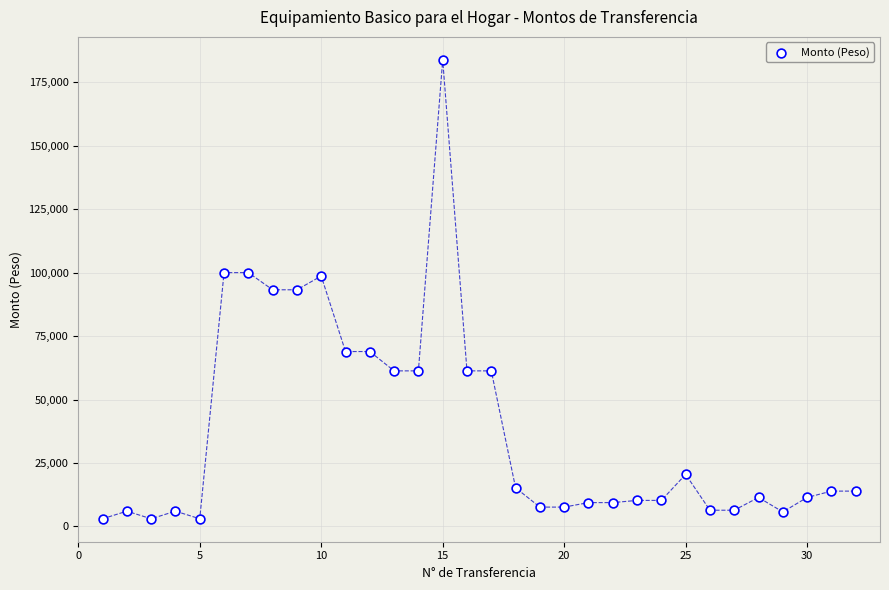

What is the range of Y values (max minus min)?

180855